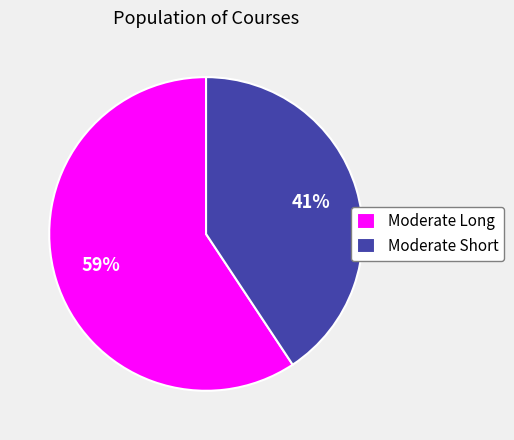

Count the number of slices in the pie.

2